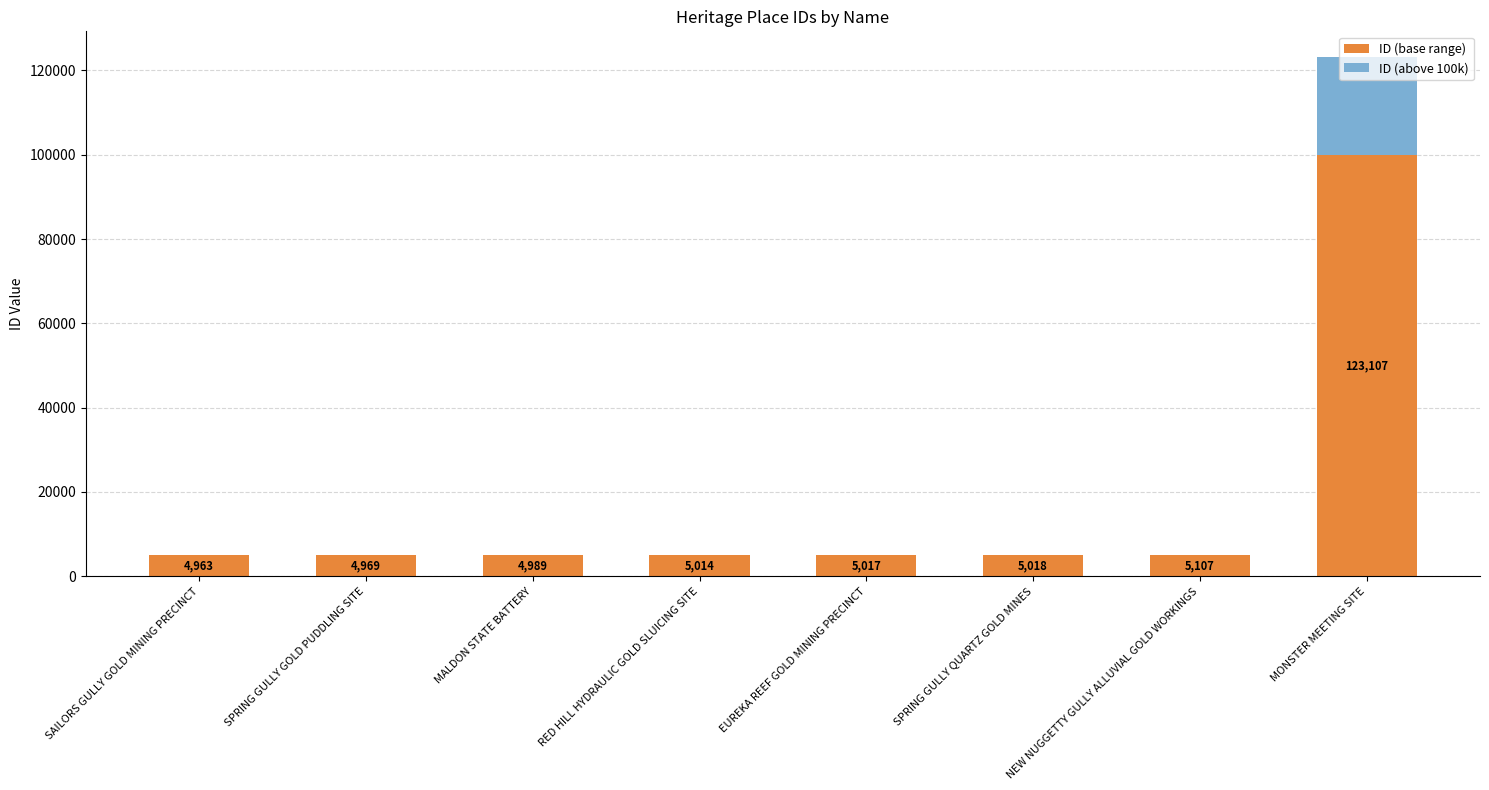

Does the chart contain stacked bars?

Yes